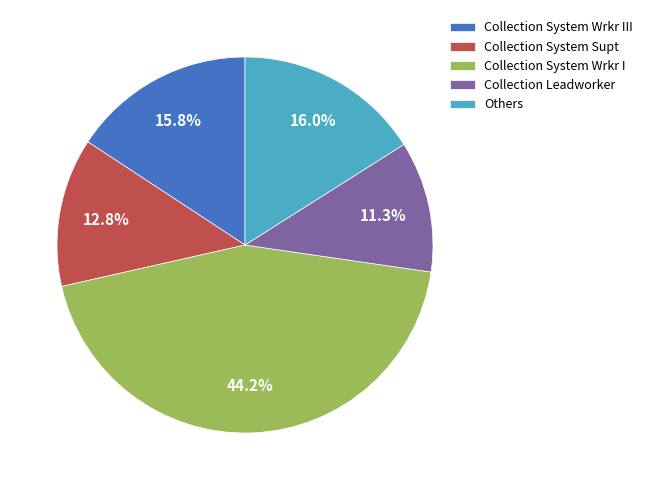

The Collection System Supt slice represents 13% of the pie. True or false?

True